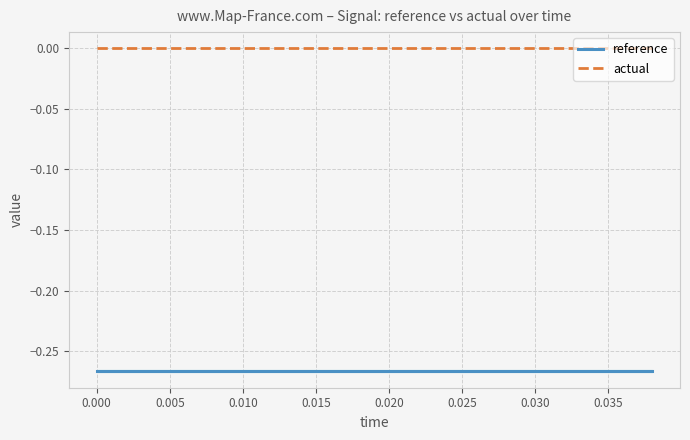

The reference series shows -0.5 at 0.000. True or false?

False